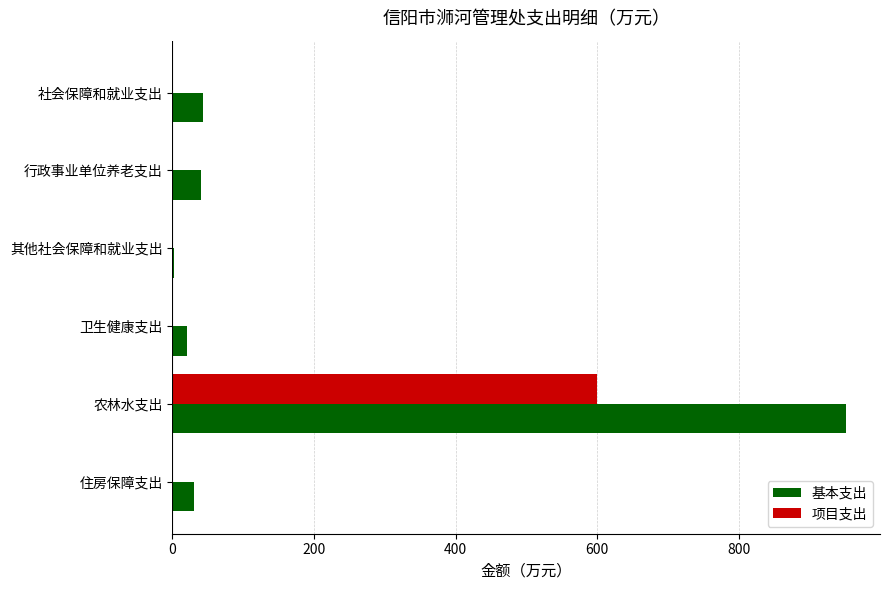

Which series has the largest total across all categories?

基本支出